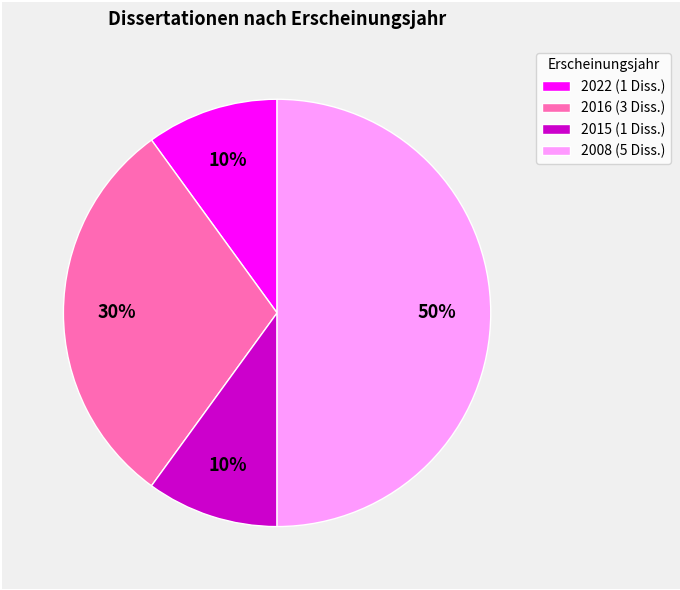

Which category has the biggest portion of the pie?

2008 (5 Diss.)